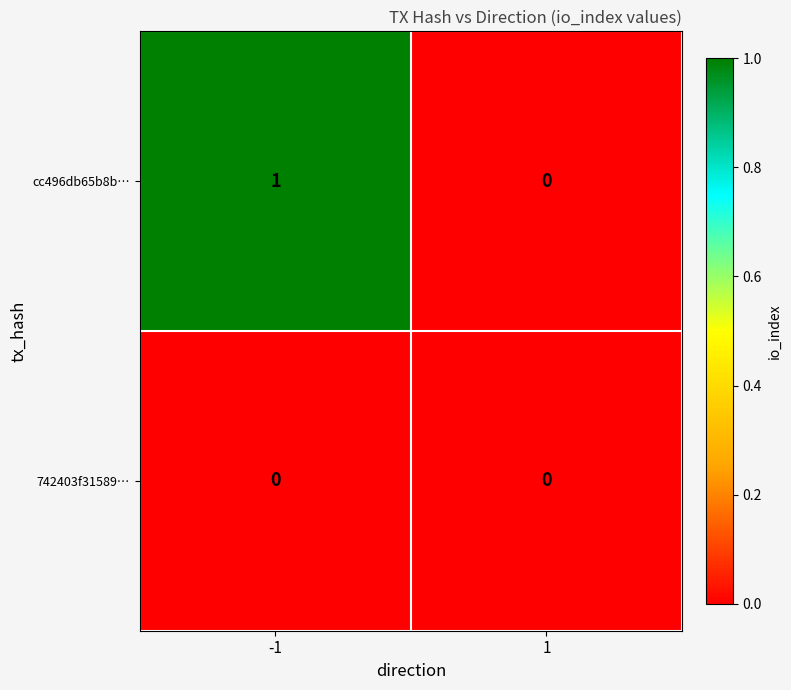

True or false: cc496db65b8b… has a value of 0 at 1.

True